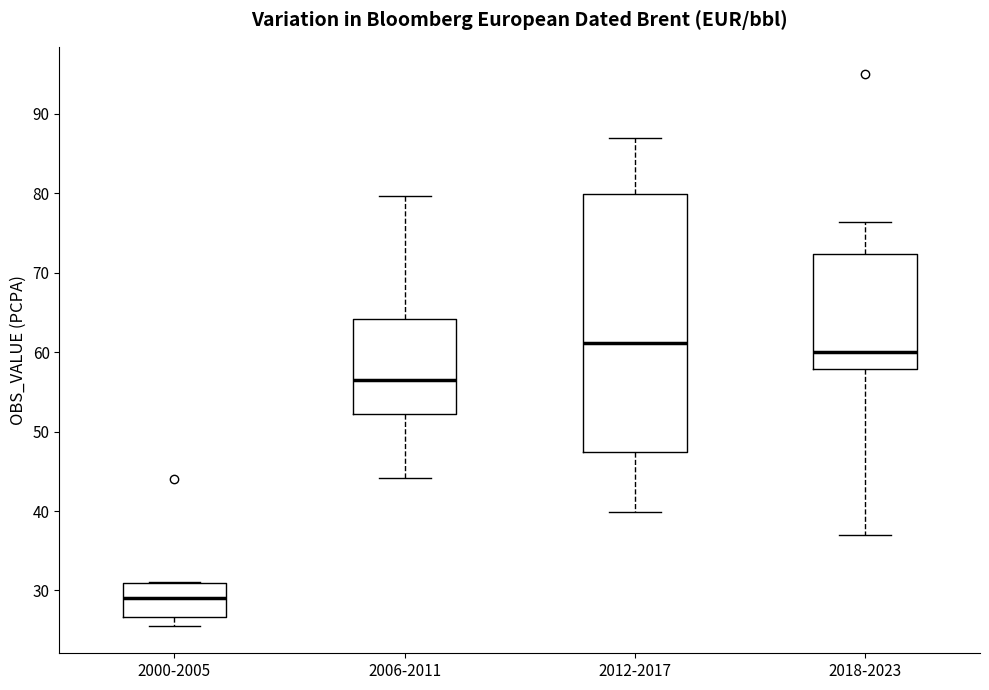

Comparing the boxes themselves (not the whiskers), which one is the tallest?

2012-2017